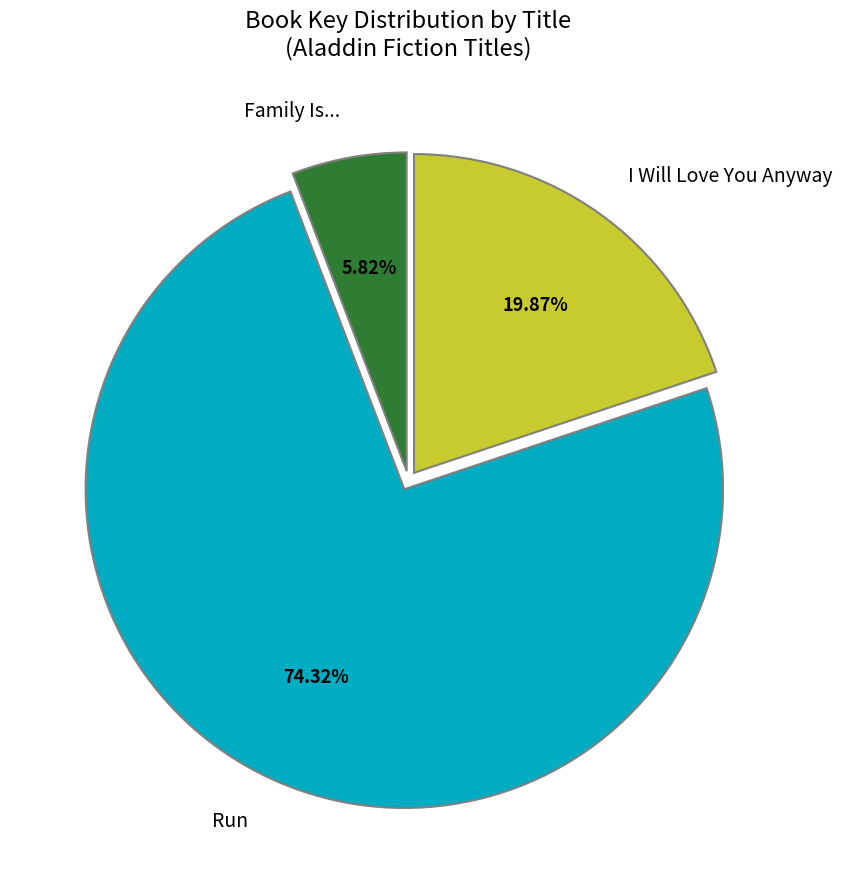

How many slices are in this pie chart?

3